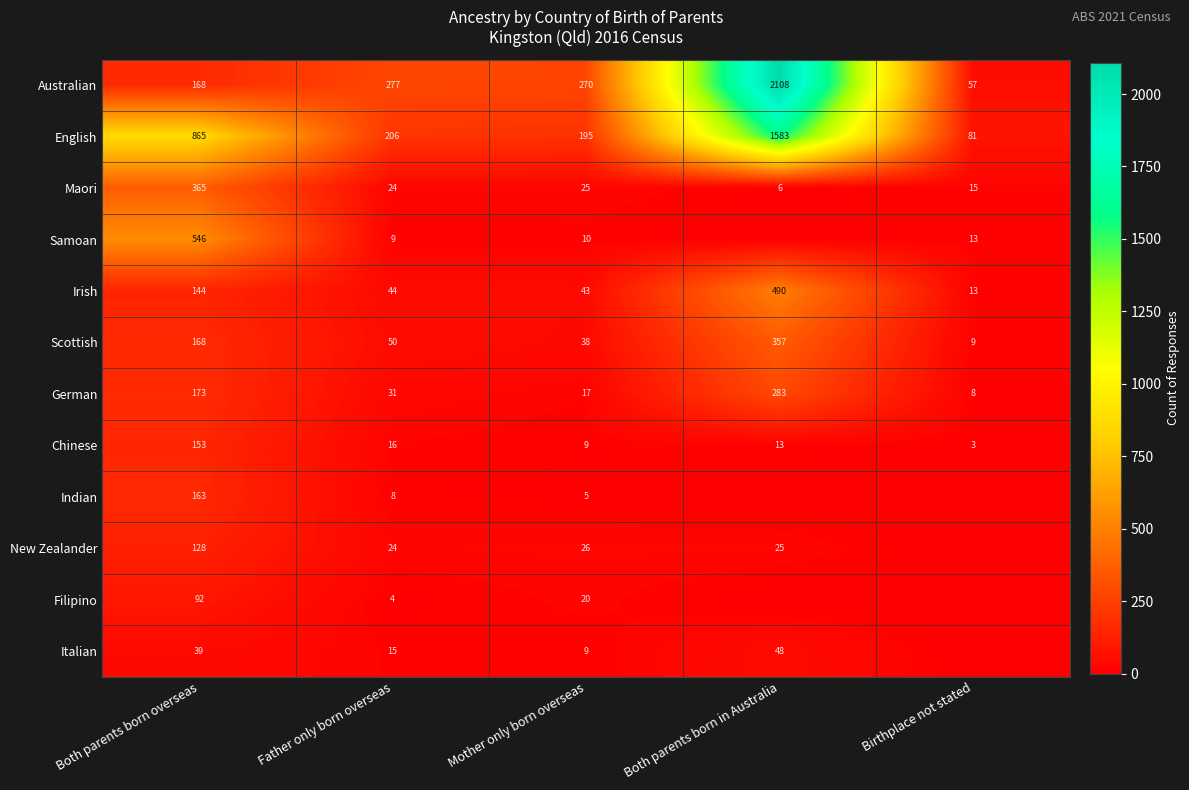

Between Father only born overseas and Mother only born overseas, which series saw the biggest shift?

Filipino